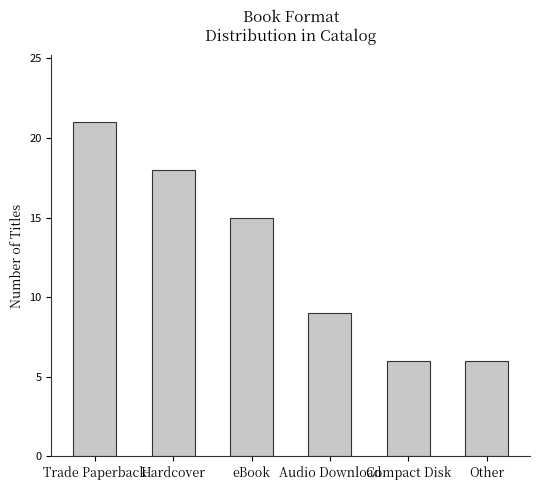

Reading right to left, what are all the values shown in this chart?

Other=6	Compact Disk=6	Audio Download=9	eBook=15	Hardcover=18	Trade Paperback=21